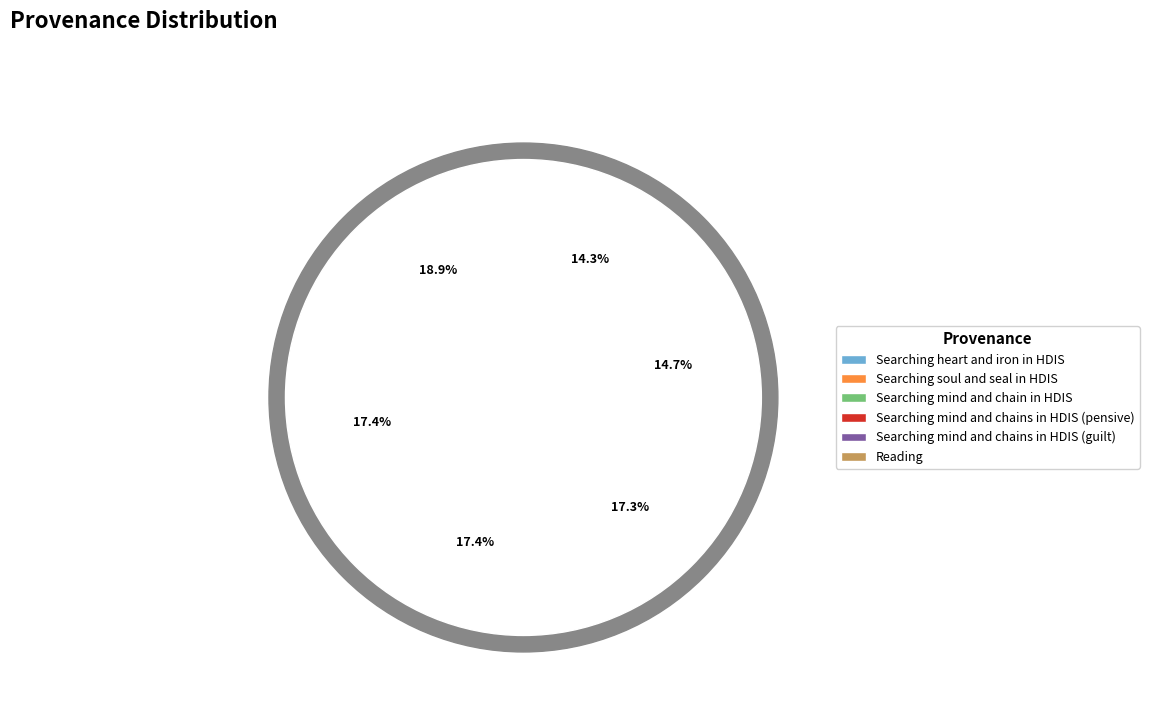

What is the smallest slice in the pie chart?

Searching heart and iron in HDIS